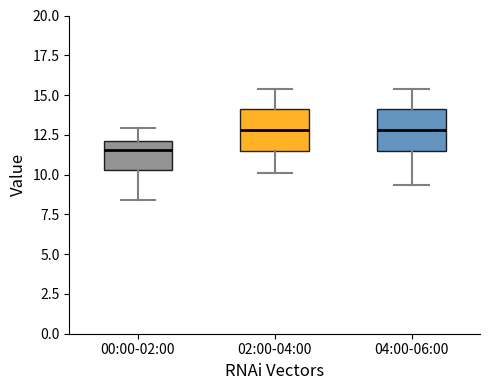

Reading left to right, transcribe this box plot: for each box, give where its median line is, the range the box spans, and where its two whiskers end, as read against the y-axis. The values are not printed on the chart, so give them approximately, as read against the axis.

00:00-02:00: median 11.5, box 10.5 to 12.0, whiskers 8.5 to 13.0
02:00-04:00: median 13.0, box 11.5 to 14.0, whiskers 10.0 to 15.5
04:00-06:00: median 13.0, box 11.5 to 14.0, whiskers 9.5 to 15.5